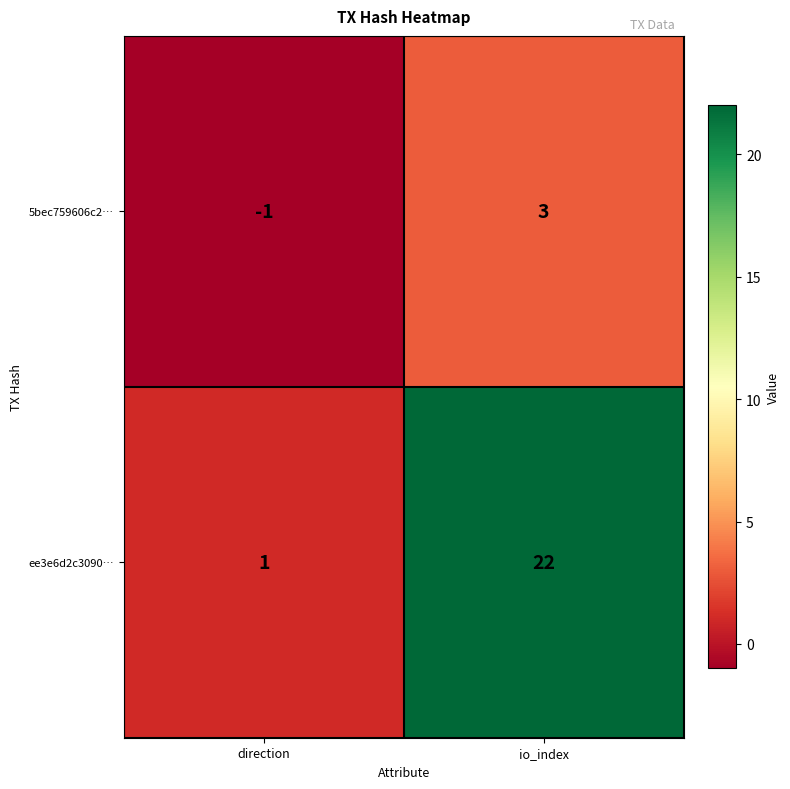

What is the sum of all ee3e6d2c3090… values?

23